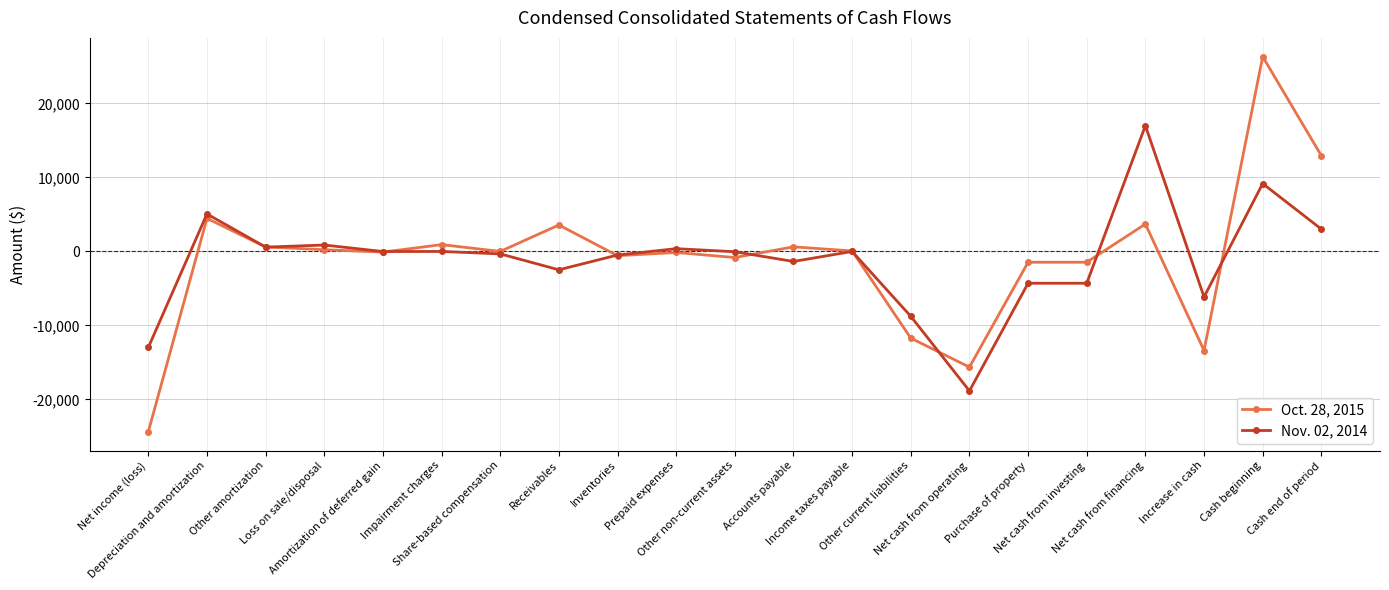

Rank the series at Impairment charges from highest to lowest value.

Oct. 28, 2015, Nov. 02, 2014